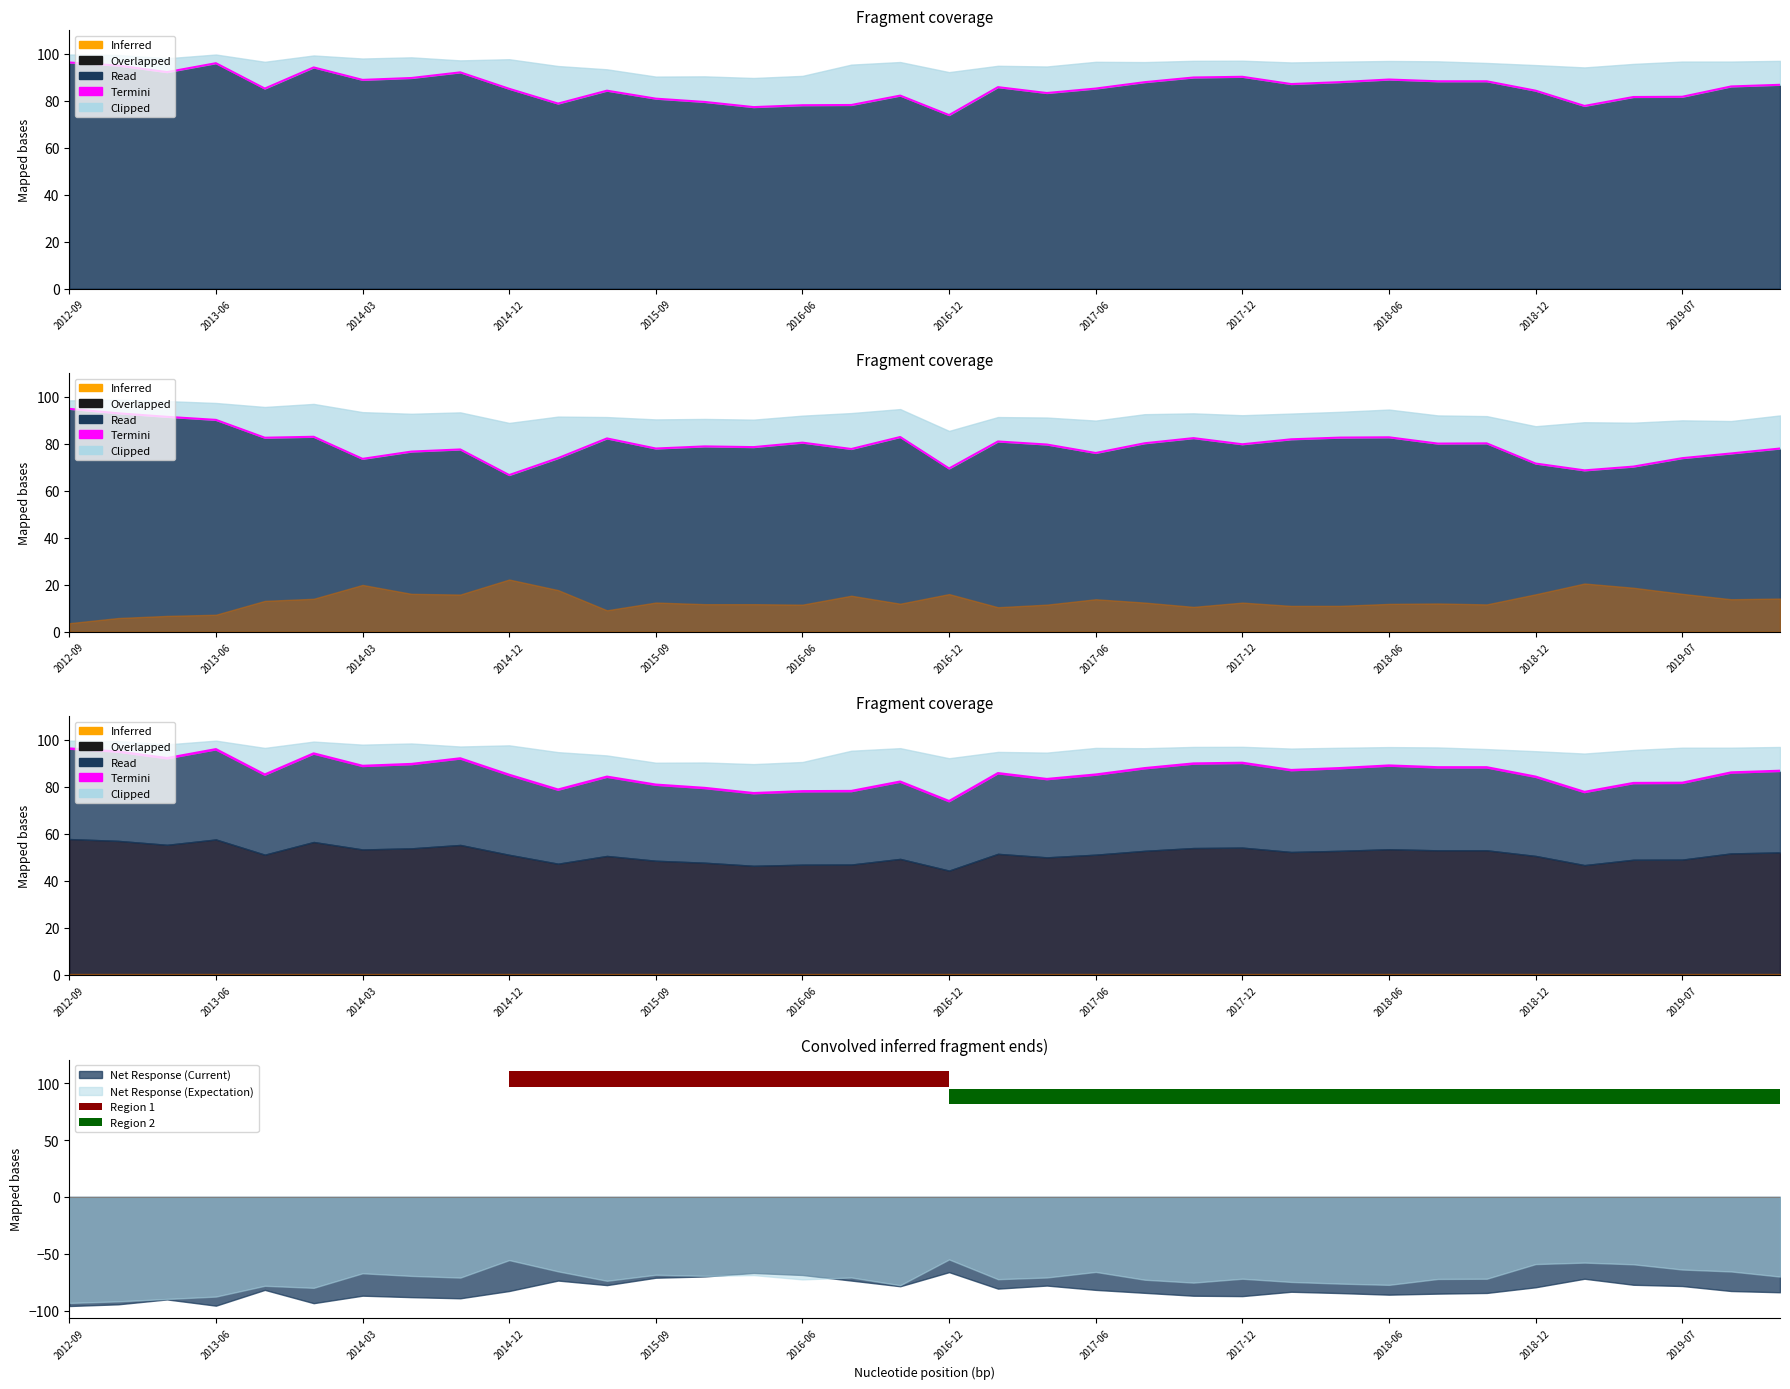

At which label is the value closest to 85?

2014-12